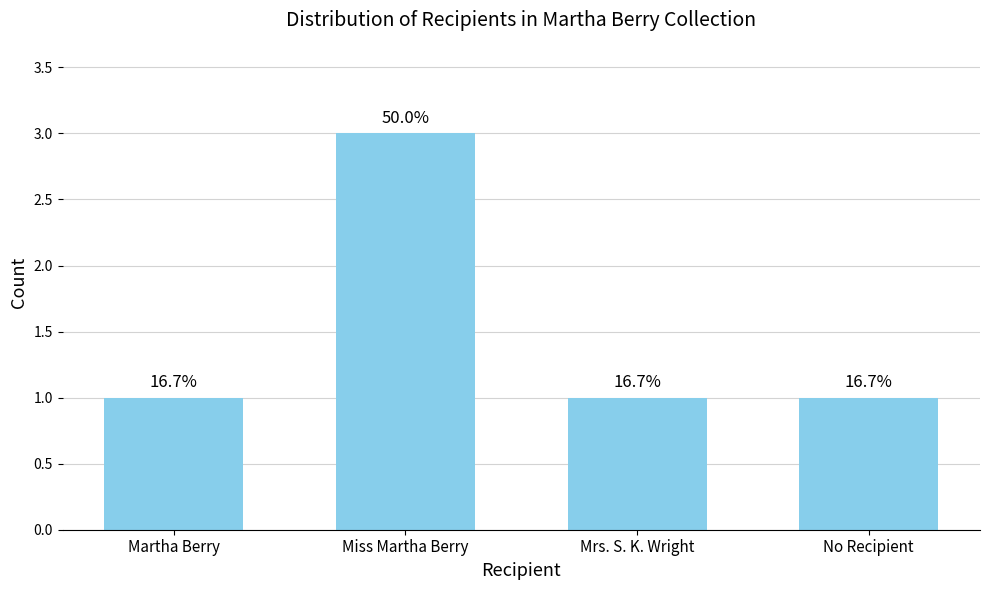

Reading right to left, extract all data points from this chart.

No Recipient=1	Mrs. S. K. Wright=1	Miss Martha Berry=3	Martha Berry=1